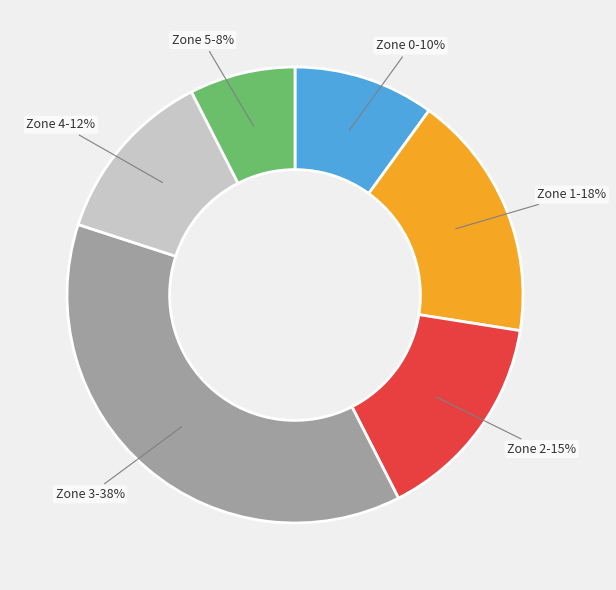

Is there a majority slice in this chart?

No